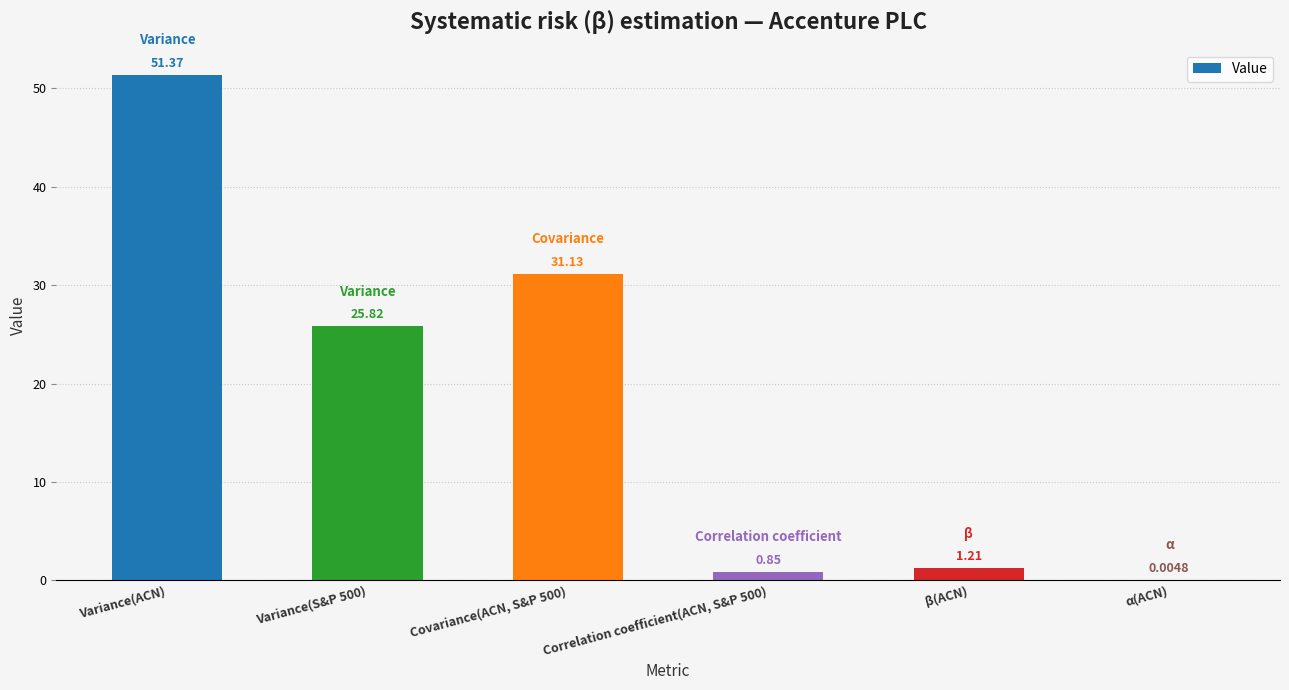

Are the bars horizontal?

No